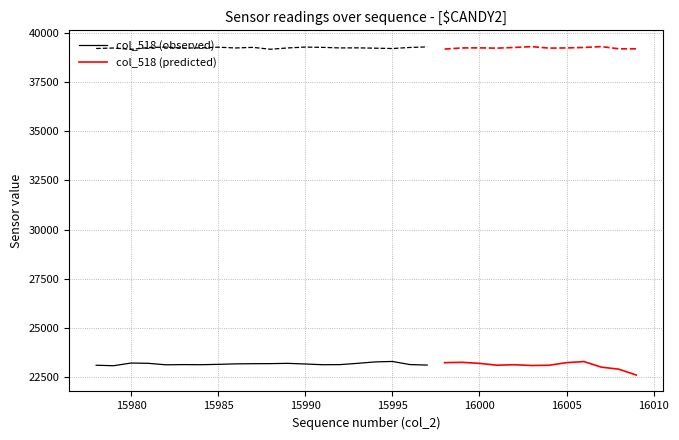

What is the value of the col_518 point at the 11th from the left?

23186